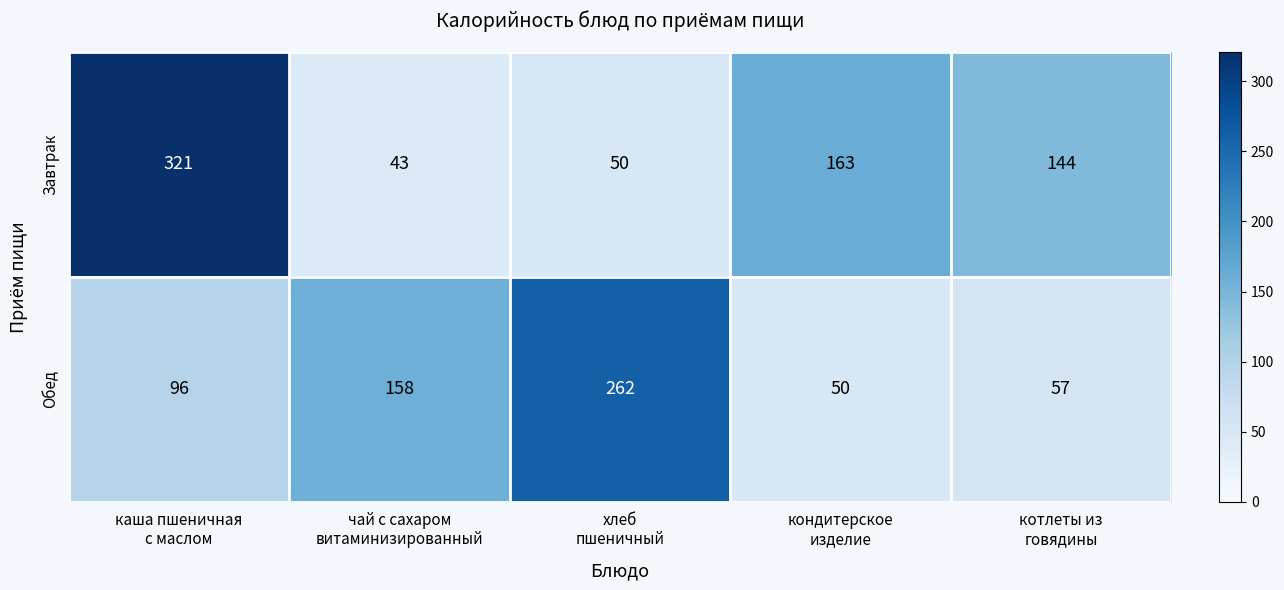

Reading left to right, extract all data points from this chart.

Завтрак: 321	43	50	163	144
Обед: 96	158	262	50	57